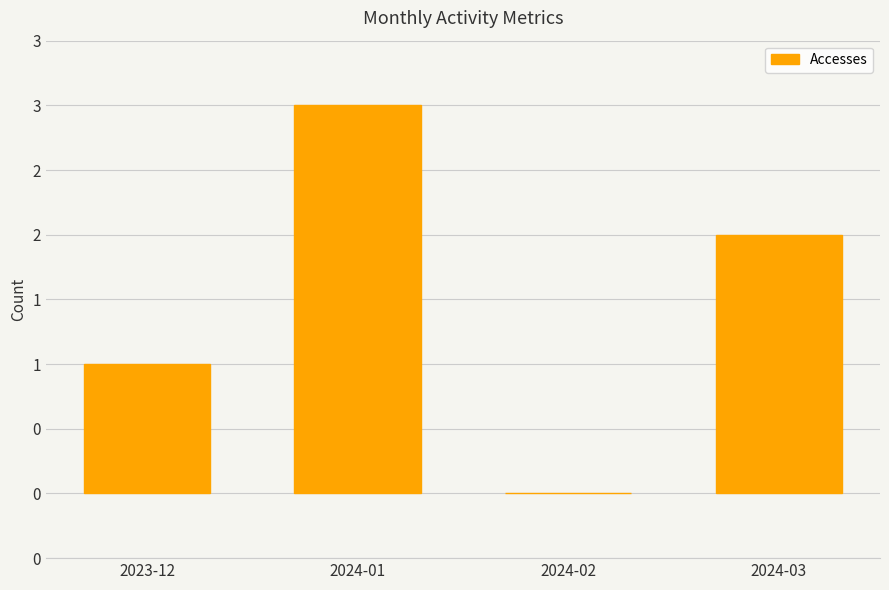

What is the difference between the second highest and second lowest values?

1